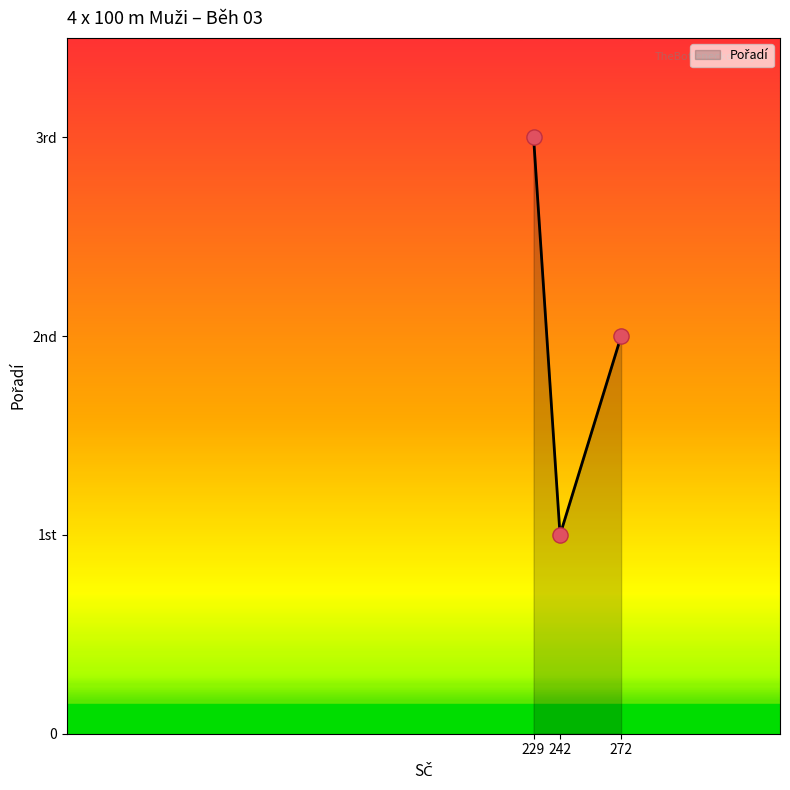

What is the change in value from 242 to 229?

+2